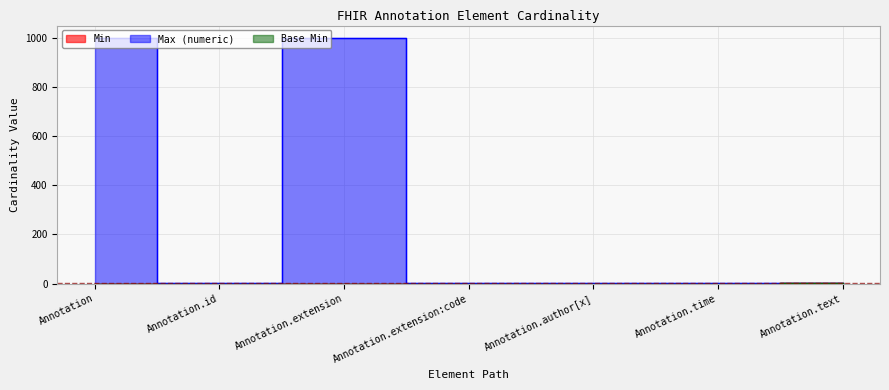

Reading left to right, list all the values displayed in this chart.

Min: 0	0	0	0	0	0	1
Max (numeric): 999	1	999	1	1	1	1
Base Min: 0	0	0	0	0	0	1